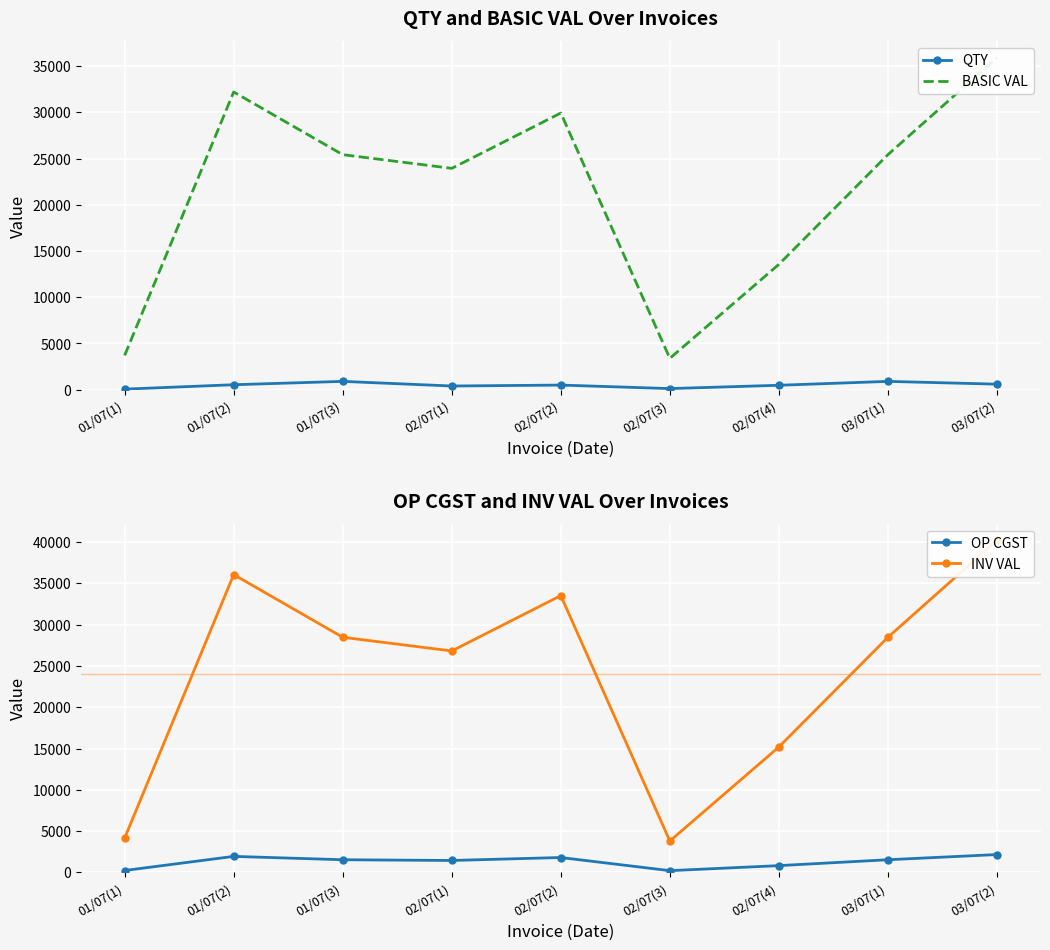

True or false: OP CGST has a value of 2271.0 at 03/07(1).

False